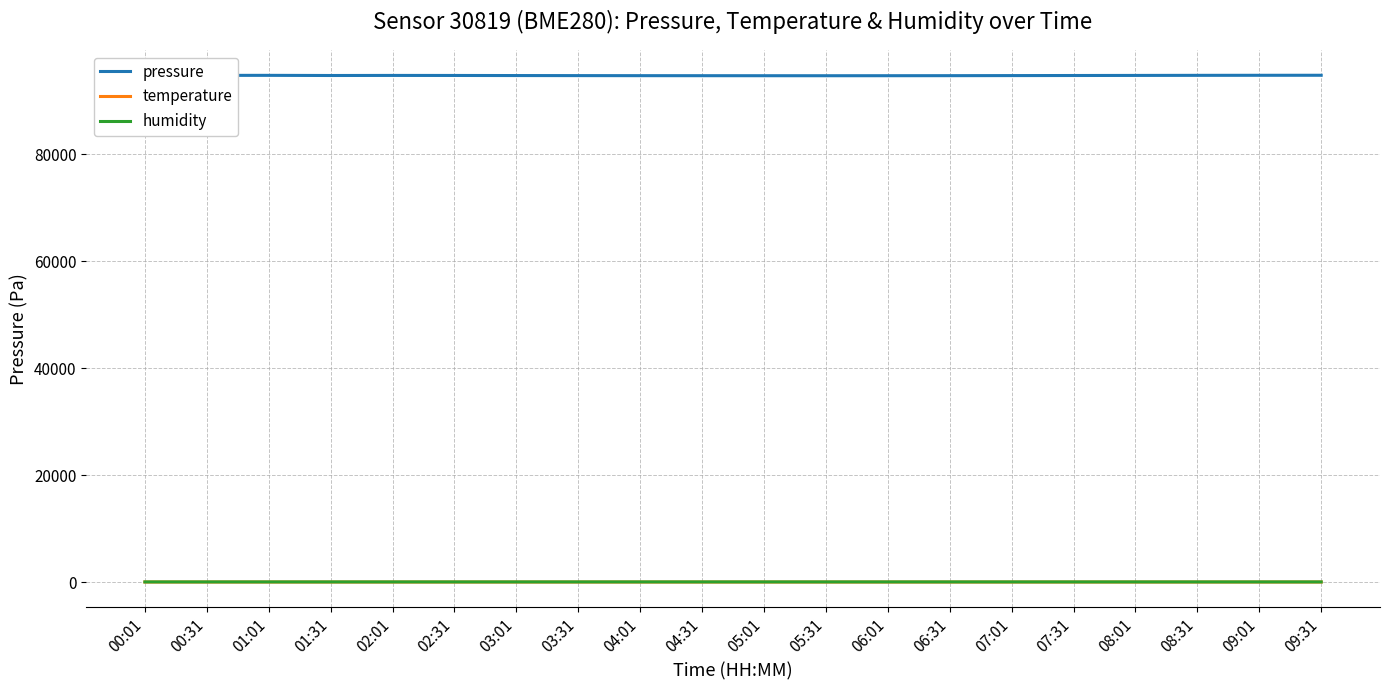

True or false: temperature and pressure intersect in this chart.

False